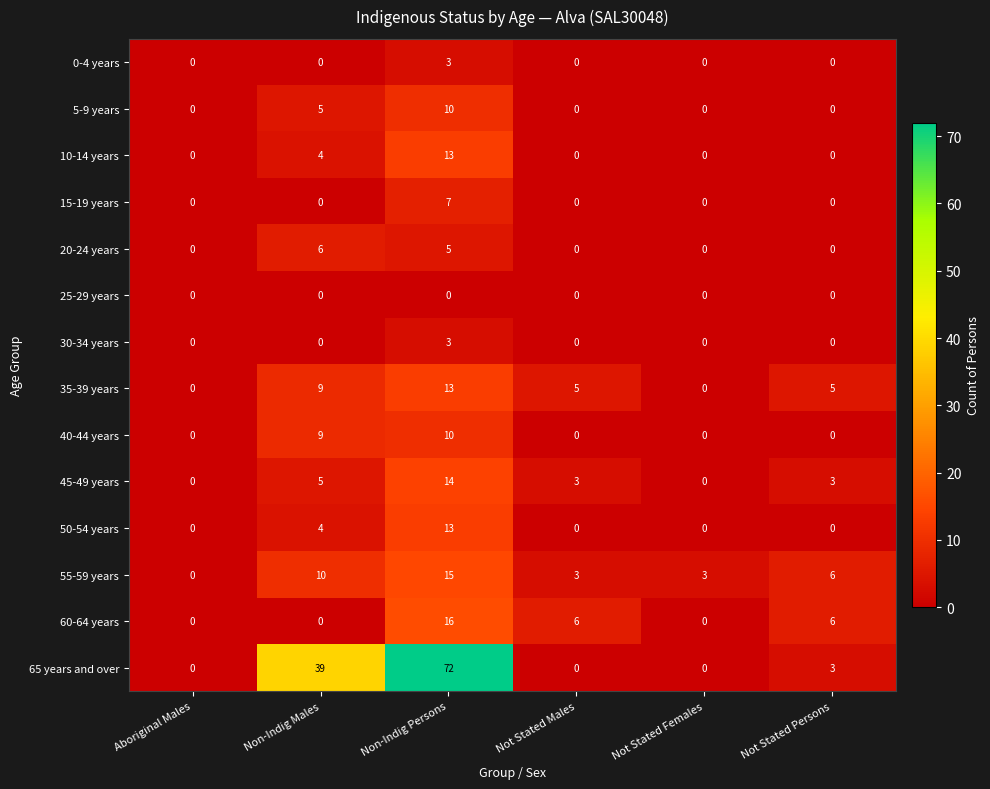

True or false: 0-4 years has a value of 5 at Non-Indig Persons.

False